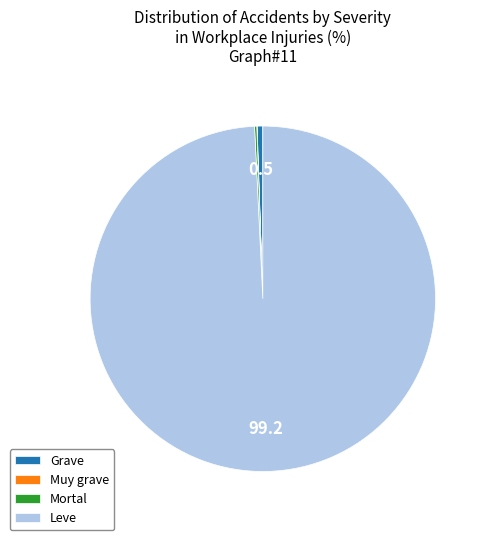

What is the majority slice?

Leve